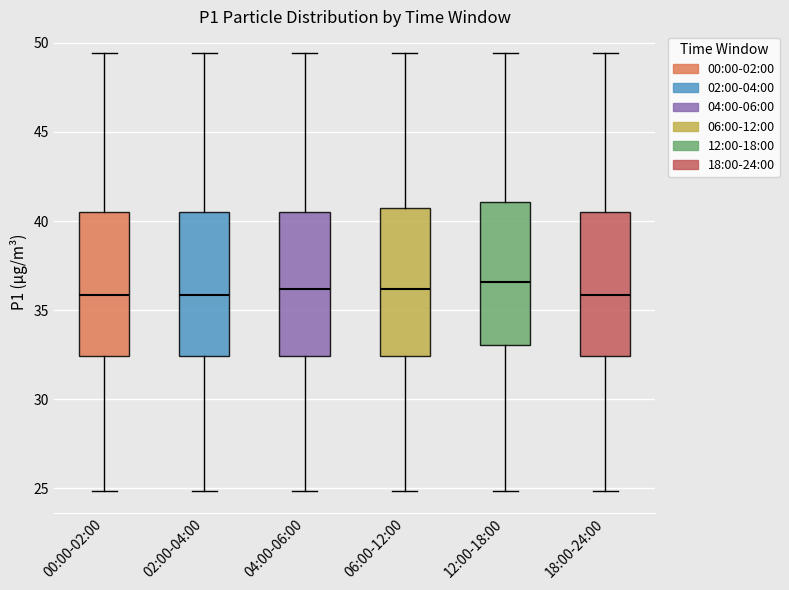

Reading left to right, read every box against the y-axis: the position of its median line, the range the box covers, and the ends of its whiskers. The values are not printed on the chart, so give them approximately, as read against the axis.

00:00-02:00: median 36.0, box 32.5 to 40.5, whiskers 25.0 to 49.5
02:00-04:00: median 36.0, box 32.5 to 40.5, whiskers 25.0 to 49.5
04:00-06:00: median 36.0, box 32.5 to 40.5, whiskers 25.0 to 49.5
06:00-12:00: median 36.0, box 32.5 to 41.0, whiskers 25.0 to 49.5
12:00-18:00: median 36.5, box 33.0 to 41.0, whiskers 25.0 to 49.5
18:00-24:00: median 36.0, box 32.5 to 40.5, whiskers 25.0 to 49.5